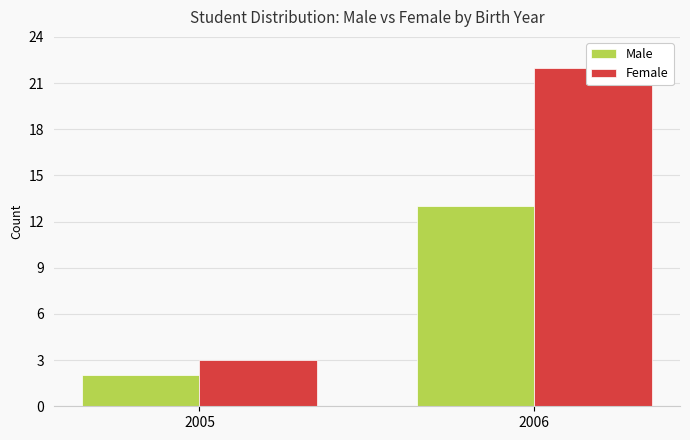

Is it true that Male equals 1 at 2005?

False